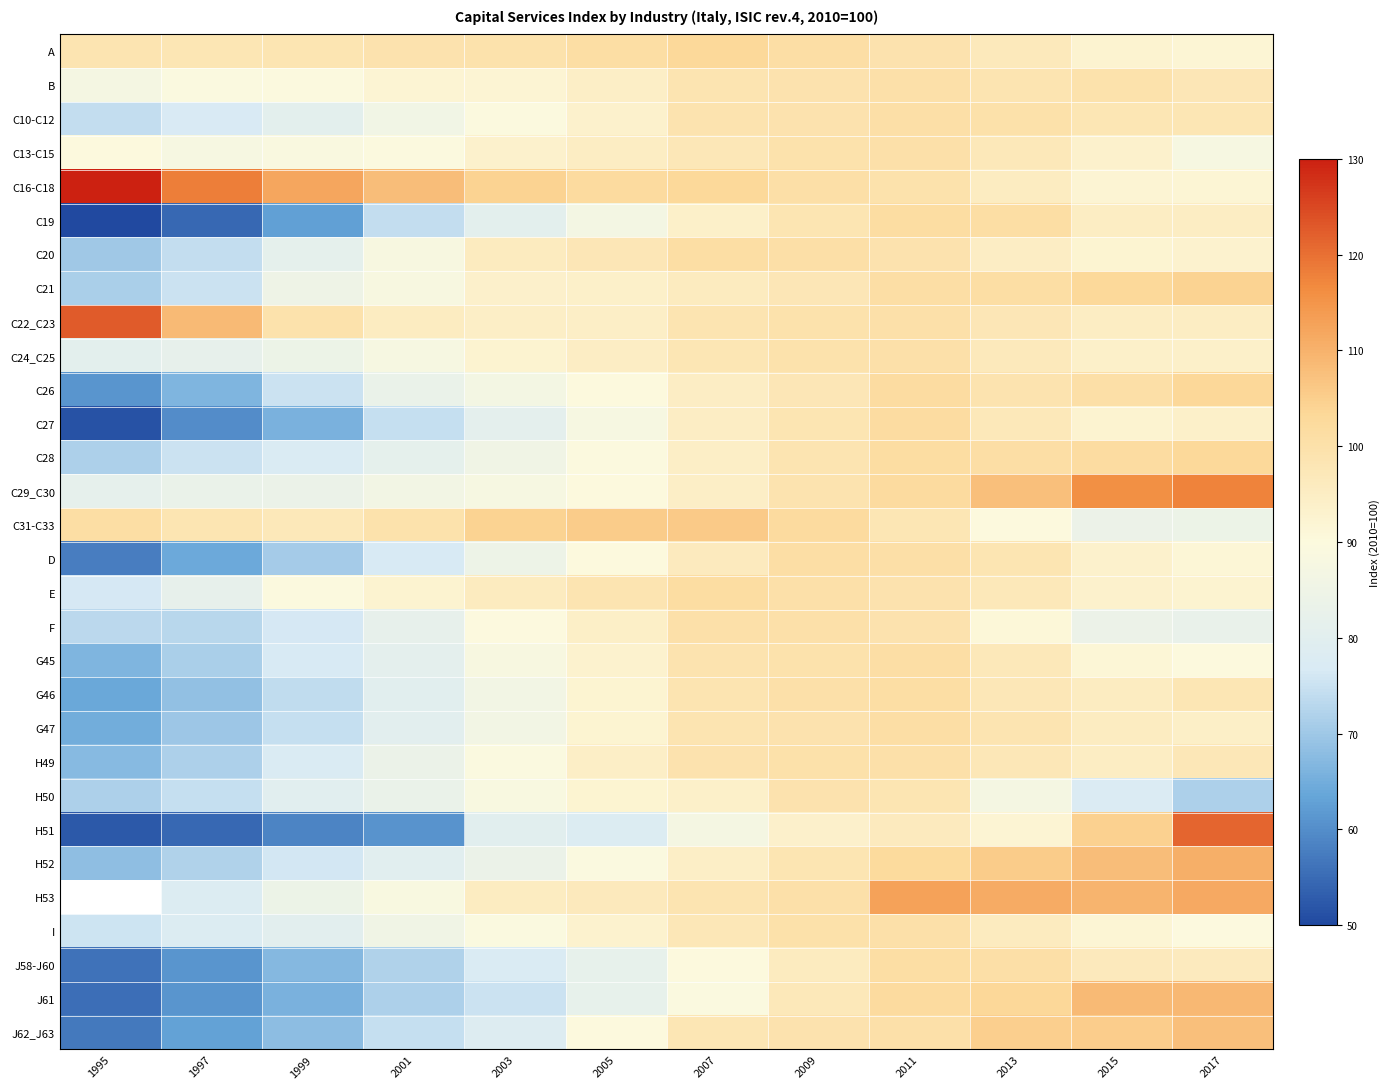

Which series has the largest total across all categories?

C16-C18